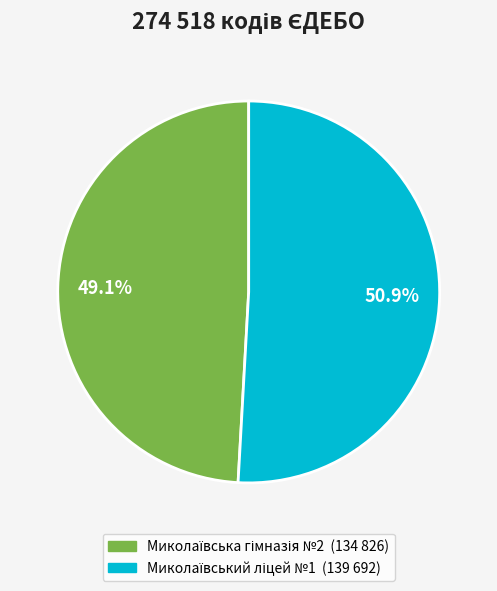

Is there any slice that represents more than half of the pie?

Yes